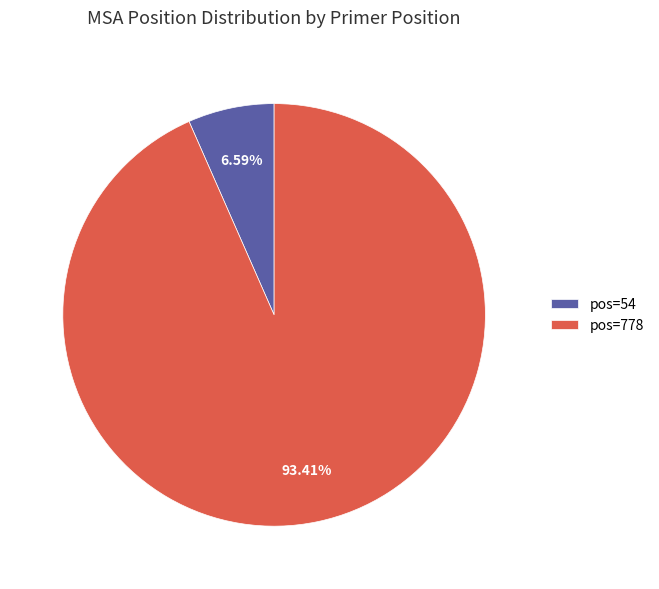

Count the number of slices in the pie.

2